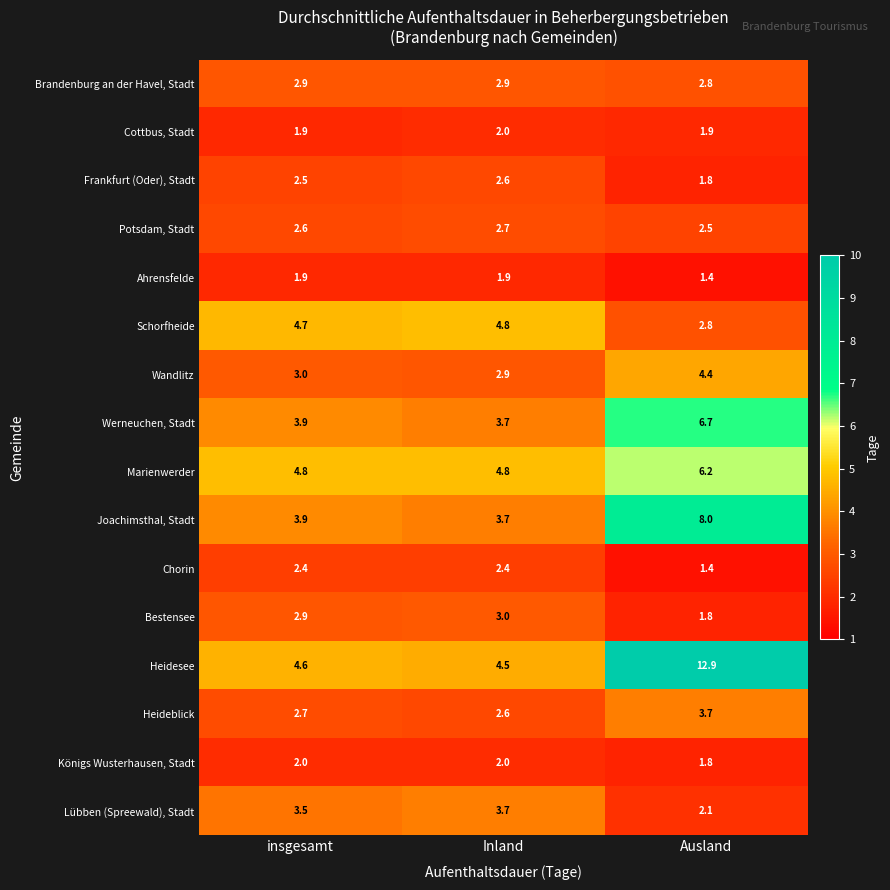

At which category does the chart reach its peak across all series?

Ausland